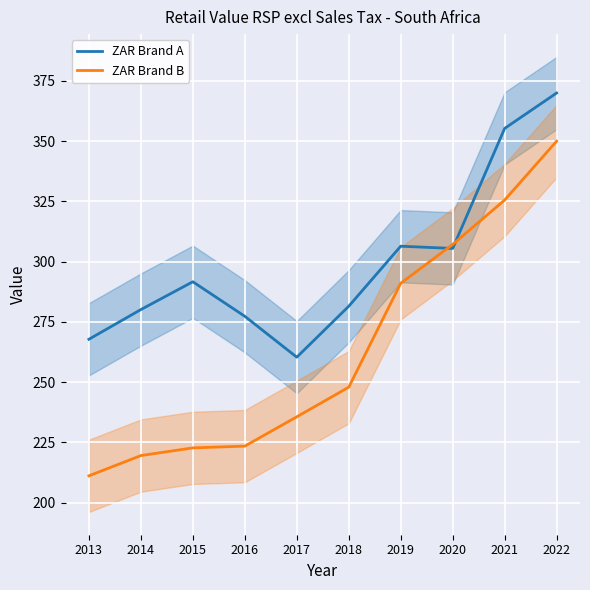

At which category does ZAR Brand A reach its first local valley?

2017